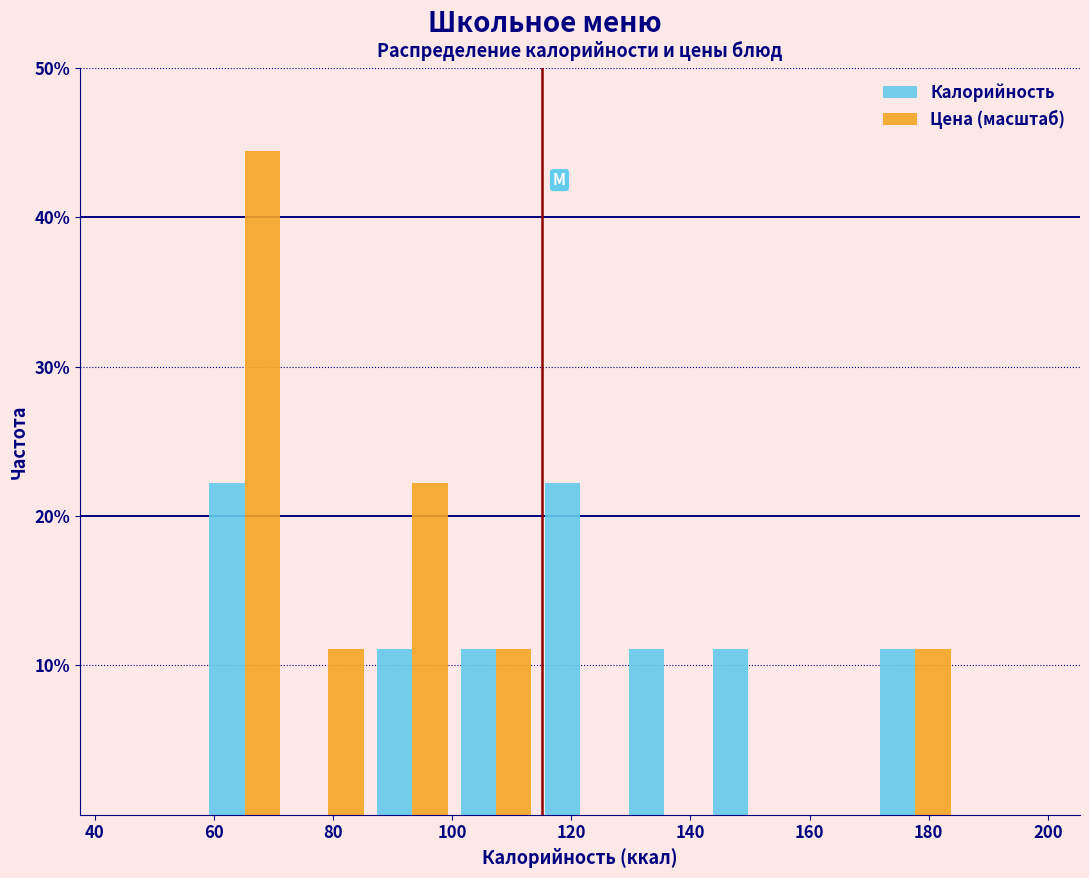

Reading left to right, list every range on the x-axis with the height of the bar of each series over it. Neither the bar edges nor the heights are printed on the chart, so give them approximately, as read against the axes.

44 to 58: Калорийность=0	Цена (масштаб)=0
58 to 72: Калорийность=22	Цена (масштаб)=44
72 to 86: Калорийность=0	Цена (масштаб)=11
86 to 100: Калорийность=11	Цена (масштаб)=22
100 to 114: Калорийность=11	Цена (масштаб)=11
114 to 128: Калорийность=22	Цена (масштаб)=0
128 to 142: Калорийность=11	Цена (масштаб)=0
142 to 156: Калорийность=11	Цена (масштаб)=0
156 to 170: Калорийность=0	Цена (масштаб)=0
170 to 184: Калорийность=11	Цена (масштаб)=11
184 to 198: Калорийность=0	Цена (масштаб)=0